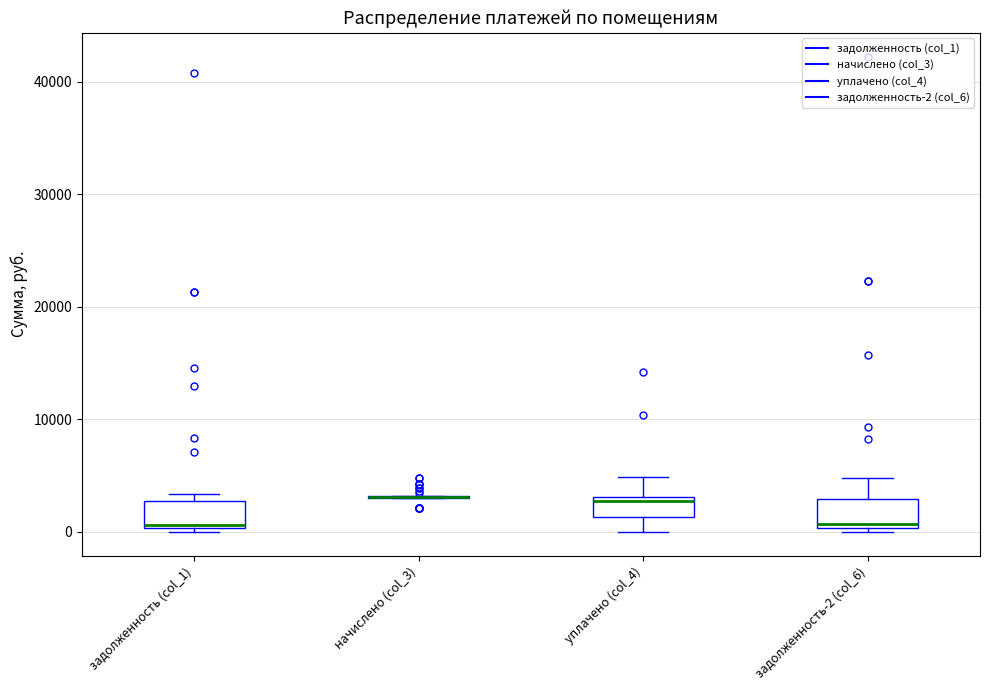

Where does the median line of the box for задолженность-2 (col_6) sit on the y-axis? The values are not printed on the chart, so give them approximately, as read against the axis.

1000